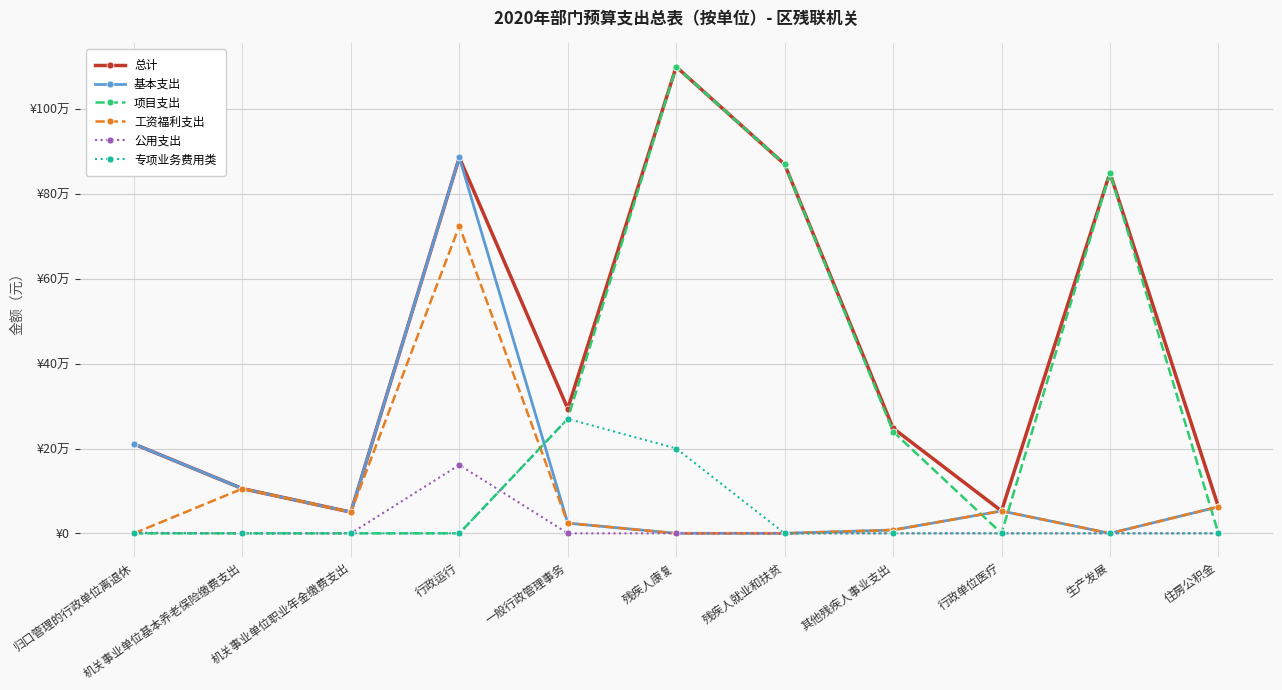

What is the total value across all series at 住房公积金?

187656.5